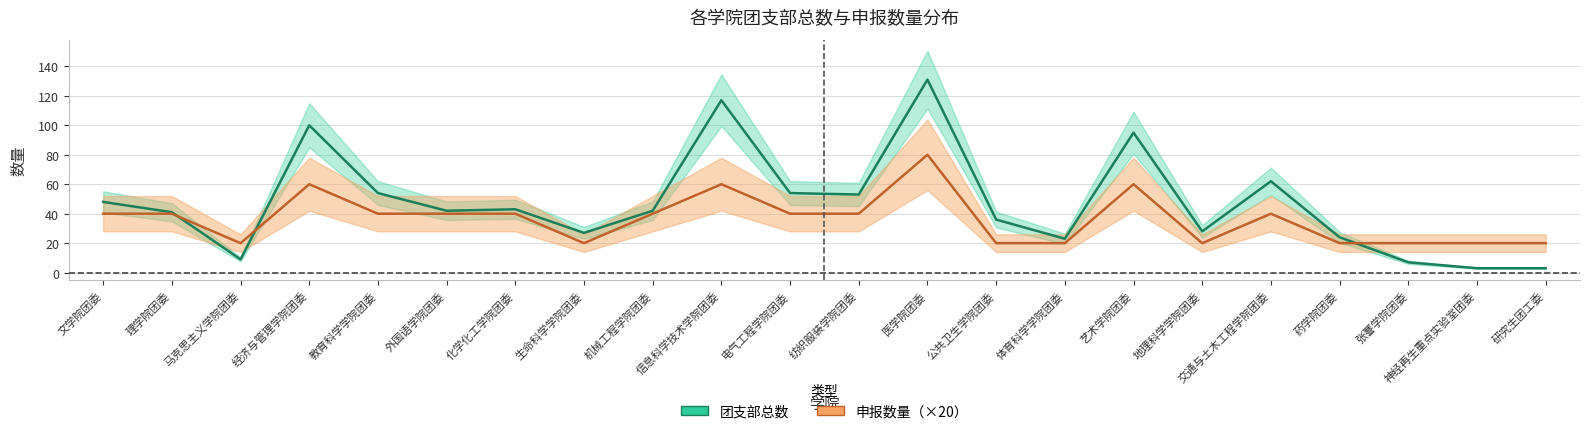

Is this an area chart (filled region under the line)?

No